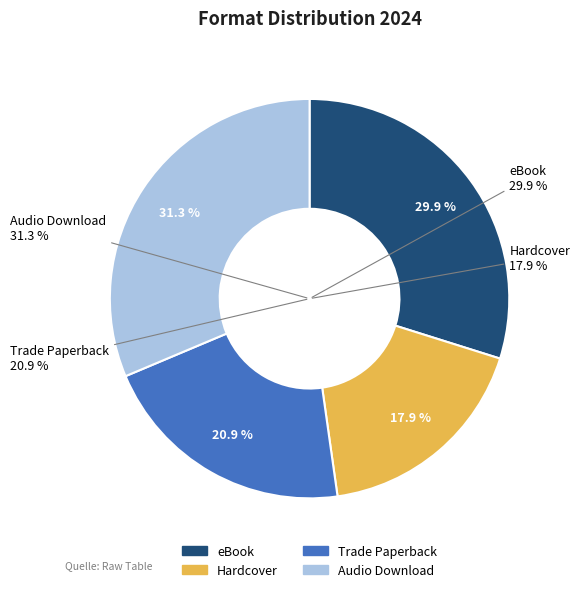

What is the largest slice in the pie chart?

Audio Download